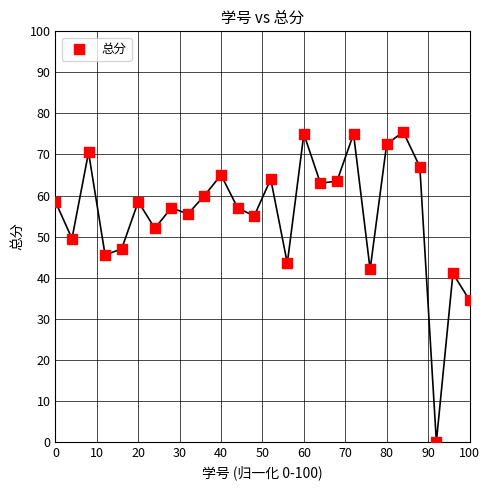

What Y value in the scatter plot is closest to 37?

34.5